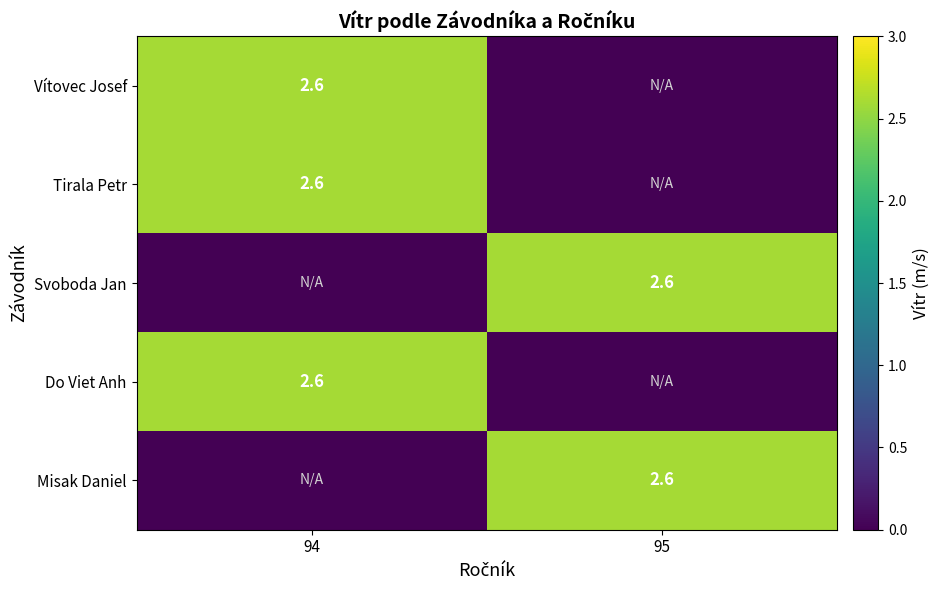

The value of Misak Daniel at 95 is 4.0. True or false?

False